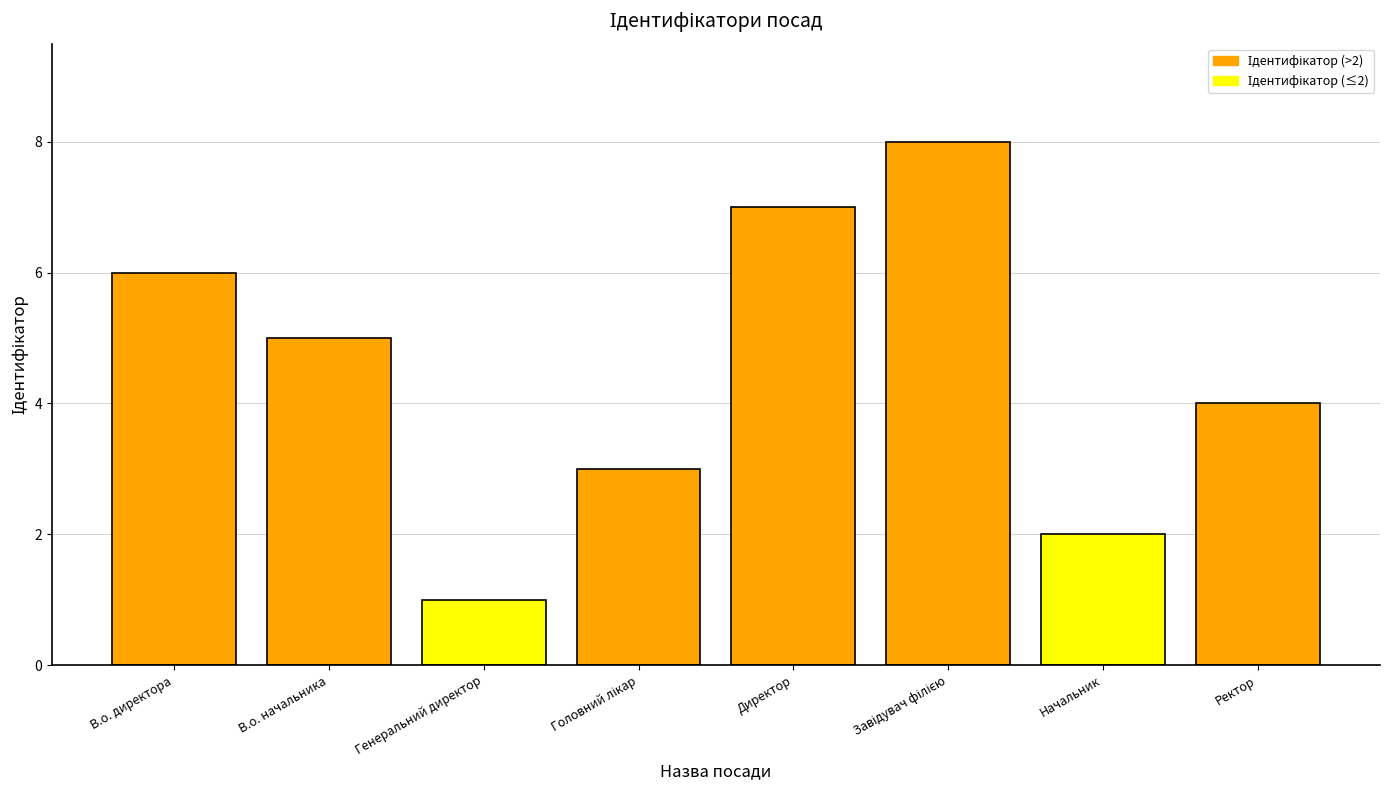

What is the difference between the maximum and minimum values?

7